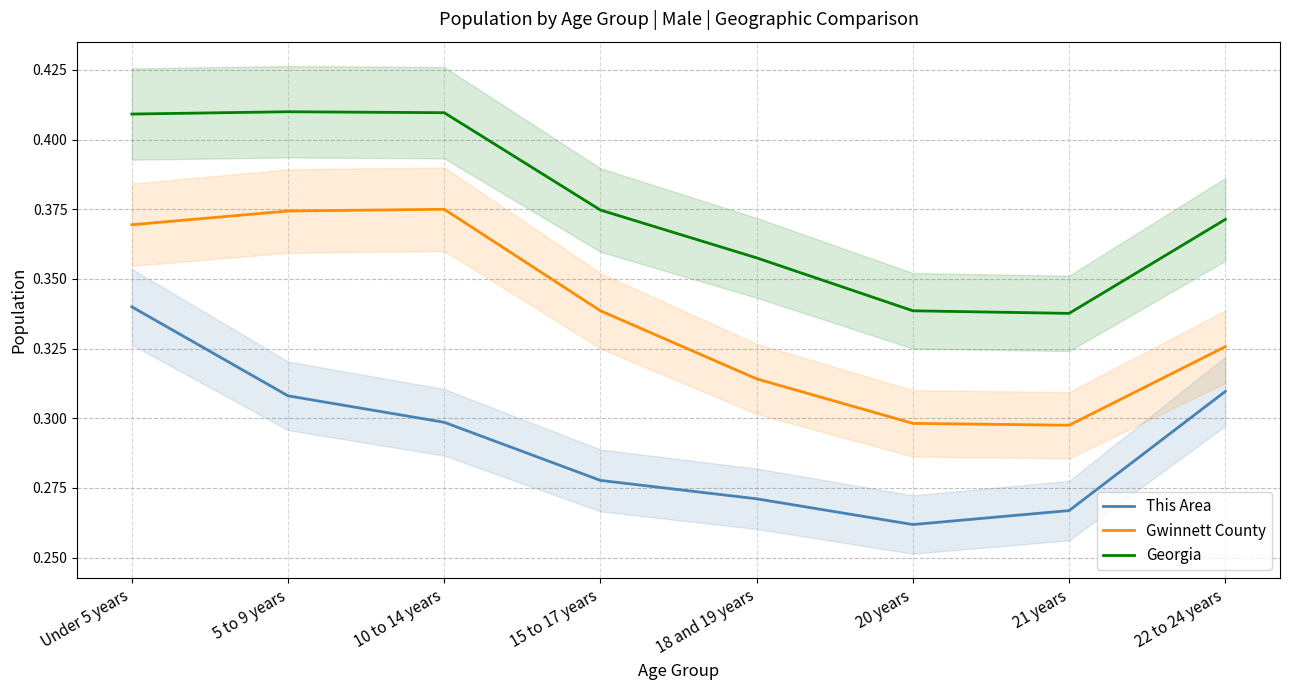

How many series are shown in this chart?

3